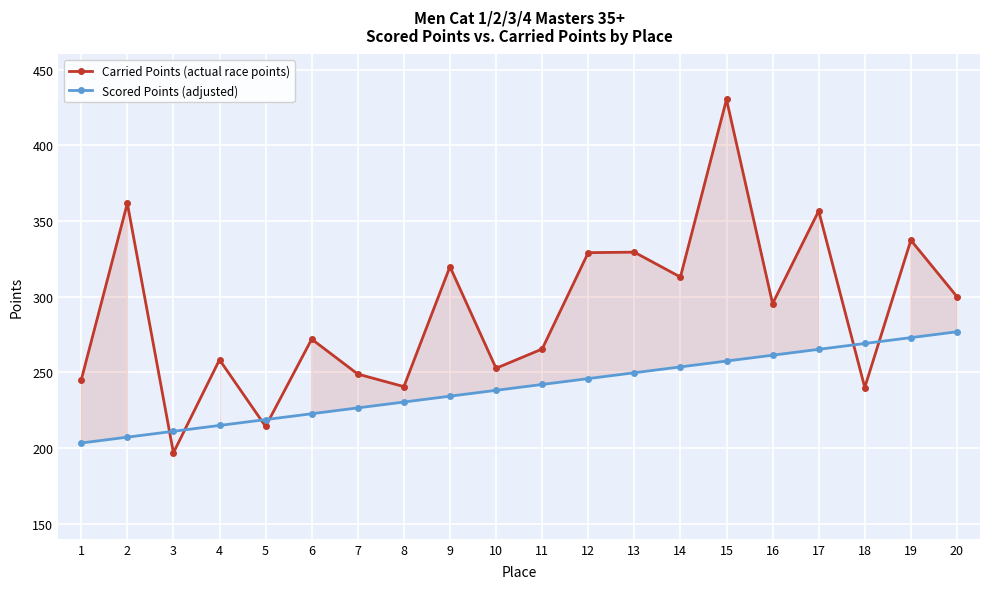

Which category has the lowest value in the Carried Points (actual race points) series?

3